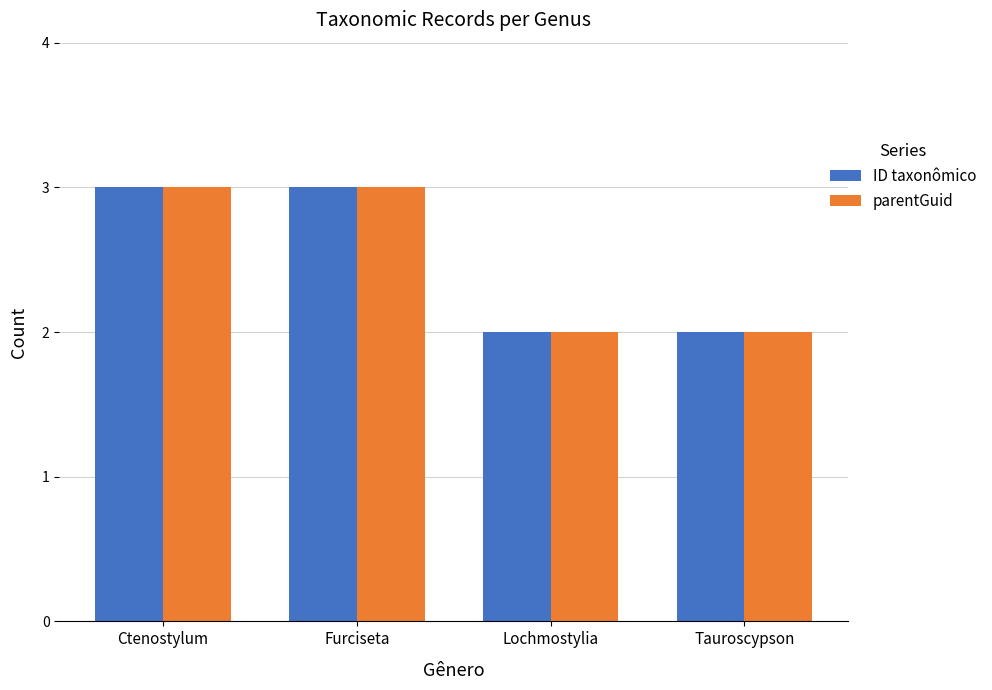

What is the sum of the parentGuid values at Ctenostylum and Lochmostylia?

5